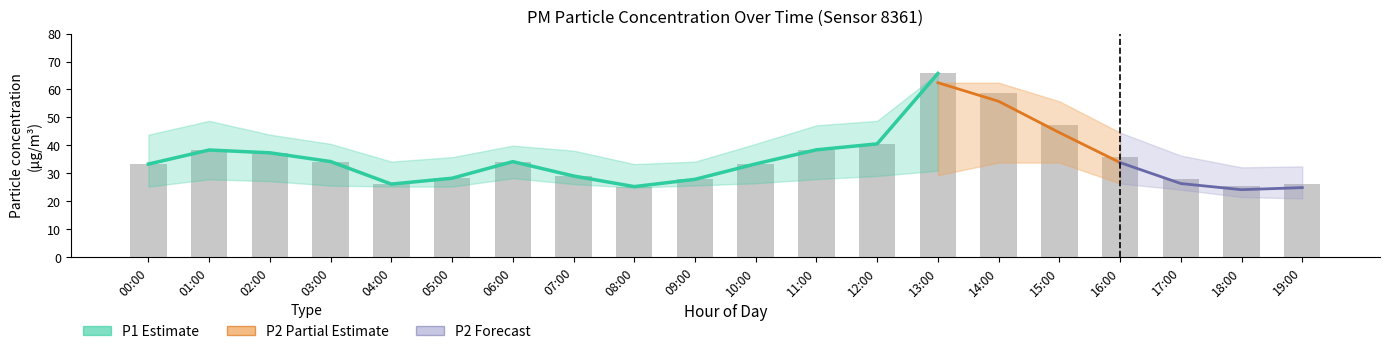

Approximately how many times larger is the value at 13:00 compared to 04:00?

2.5